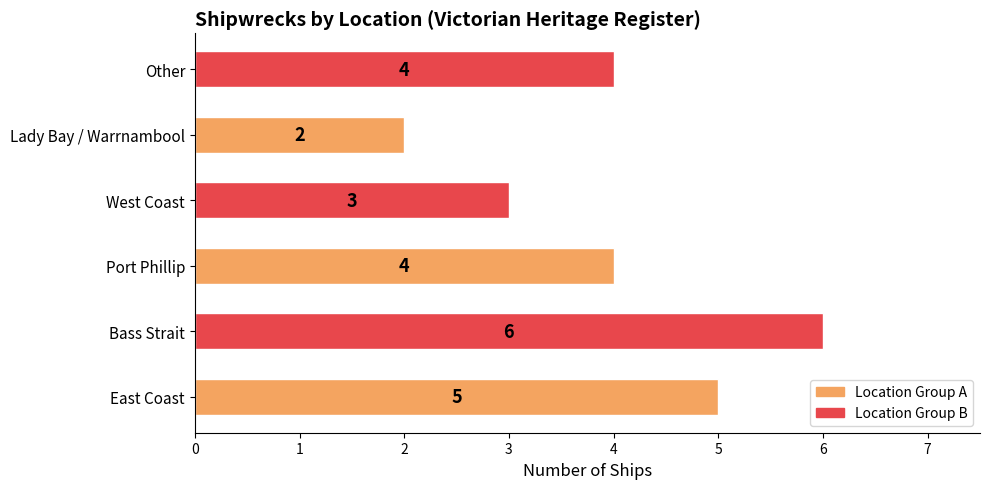

The chart shows a value of 4 at Other. True or false?

True